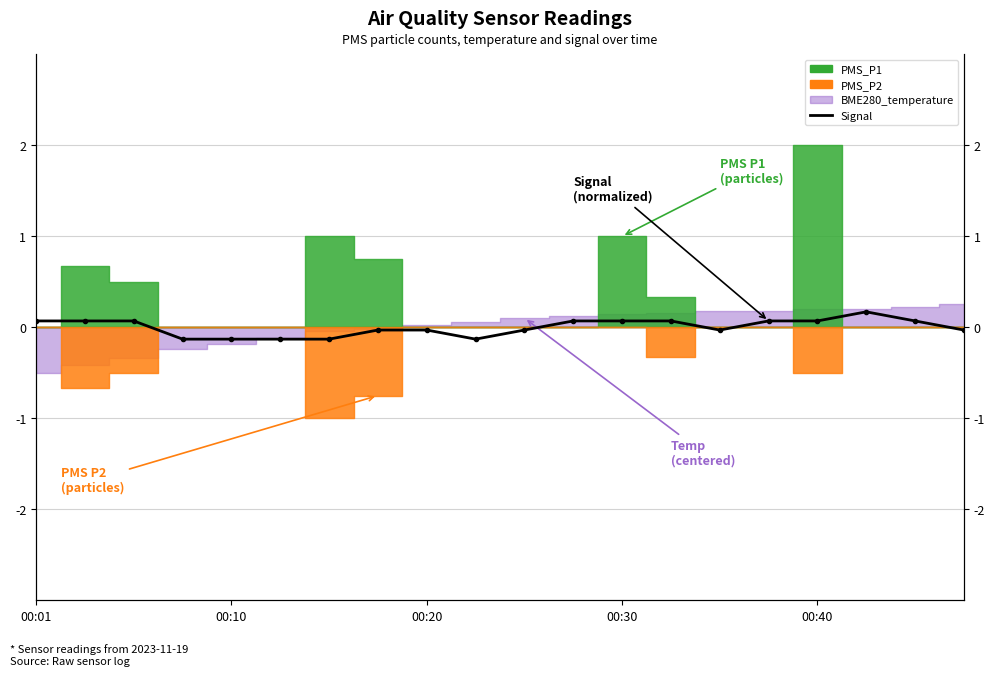

How many lines are shown in the chart?

1